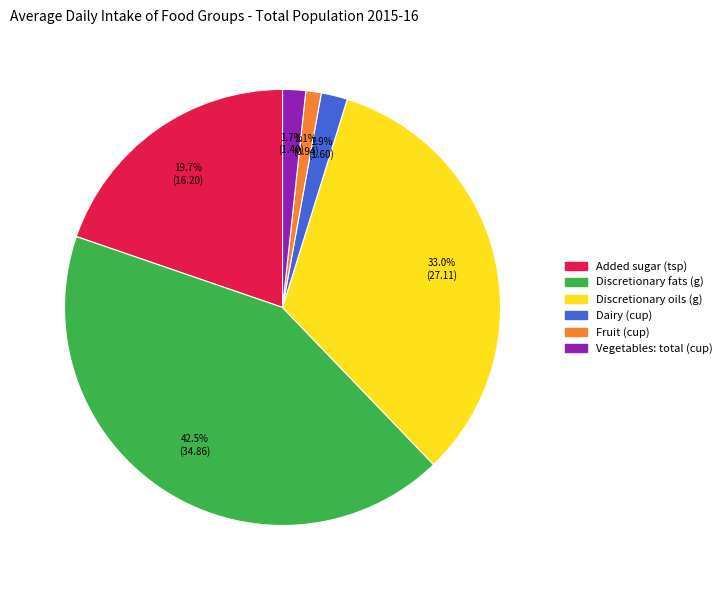

How many segments does this pie chart have?

6